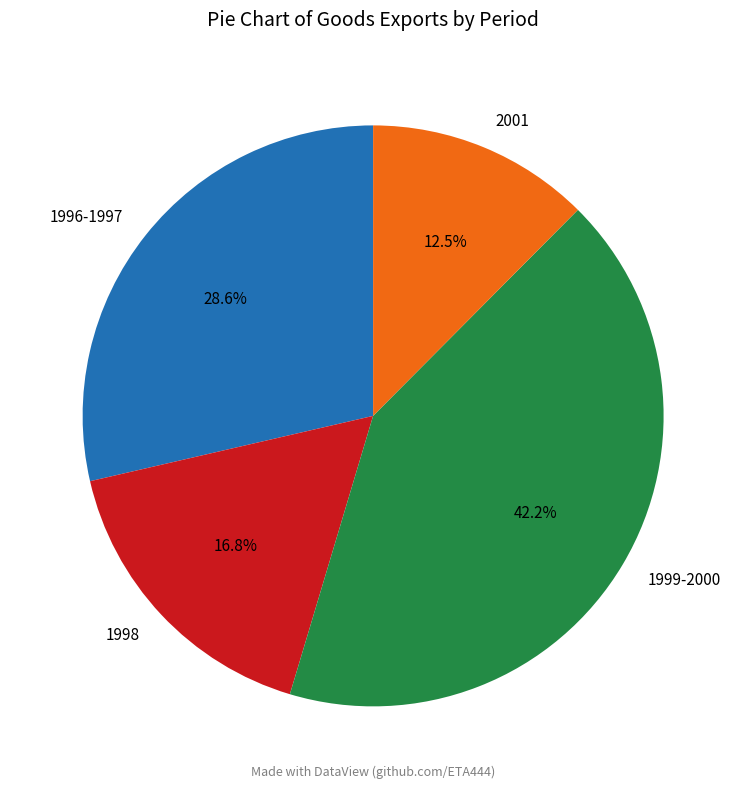

What is the ratio of the value at 1996-1997 to the value at 2001?

2.3